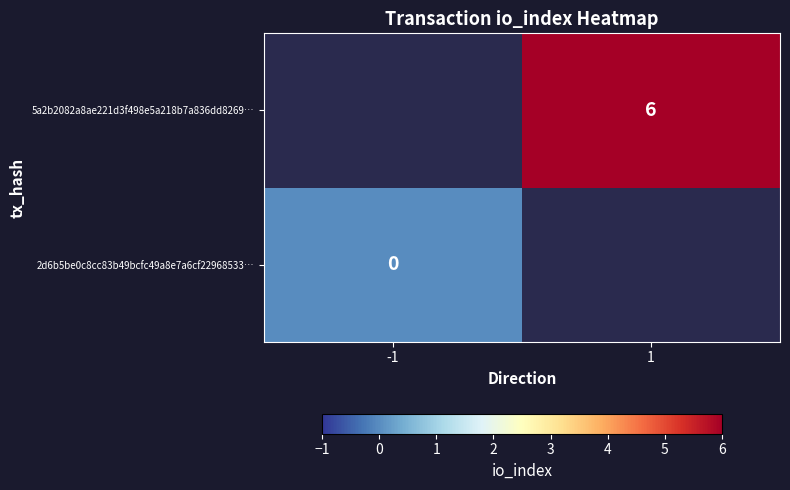

Is the value of 5a2b2082a8ae221d3f498e5a218b7a836dd8269… at 1 greater than the value of 2d6b5be0c8cc83b49bcfc49a8e7a6cf22968533… at -1?

Yes